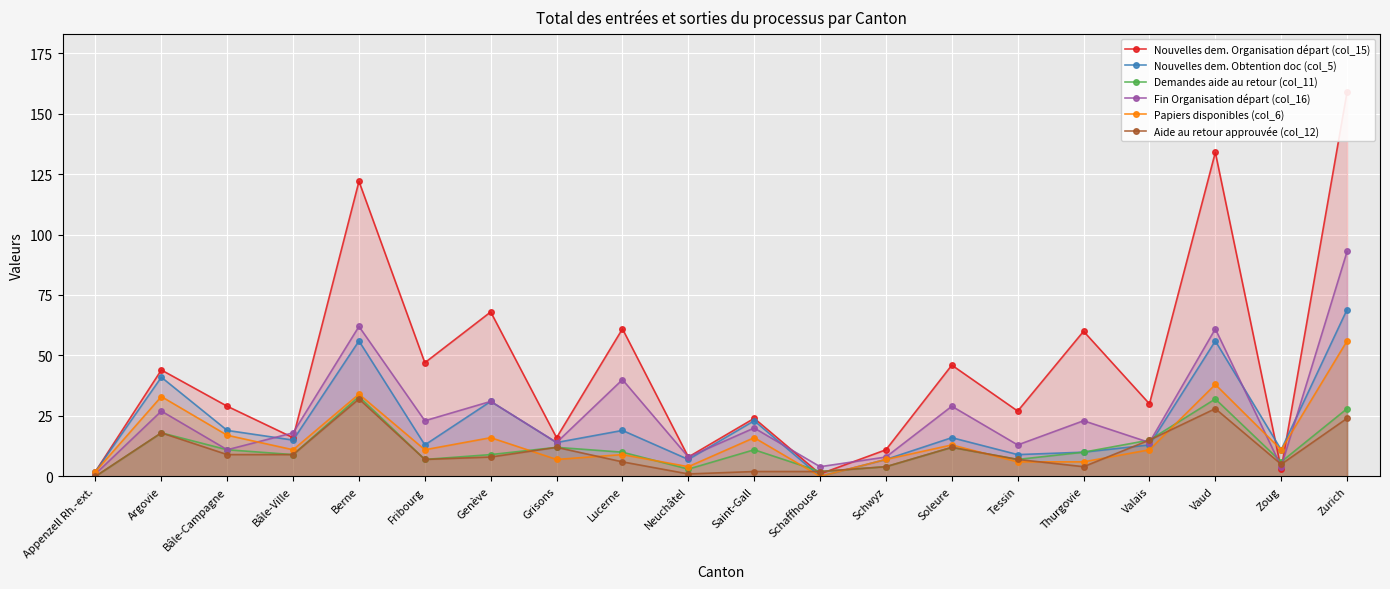

Reading left to right, what are all the values shown in this chart?

Nouvelles dem. Organisation départ (col_15): Appenzell Rh.-ext.=2	Argovie=44	Bâle-Campagne=29	Bâle-Ville=16	Berne=122	Fribourg=47	Genève=68	Grisons=16	Lucerne=61	Neuchâtel=8	Saint-Gall=24	Schaffhouse=1	Schwyz=11	Soleure=46	Tessin=27	Thurgovie=60	Valais=30	Vaud=134	Zoug=3	Zurich=159
Nouvelles dem. Obtention doc (col_5): Appenzell Rh.-ext.=2	Argovie=41	Bâle-Campagne=19	Bâle-Ville=15	Berne=56	Fribourg=13	Genève=31	Grisons=14	Lucerne=19	Neuchâtel=7	Saint-Gall=23	Schaffhouse=0	Schwyz=7	Soleure=16	Tessin=9	Thurgovie=10	Valais=13	Vaud=56	Zoug=11	Zurich=69
Demandes aide au retour (col_11): Appenzell Rh.-ext.=0	Argovie=18	Bâle-Campagne=11	Bâle-Ville=9	Berne=33	Fribourg=7	Genève=9	Grisons=12	Lucerne=10	Neuchâtel=3	Saint-Gall=11	Schaffhouse=2	Schwyz=4	Soleure=12	Tessin=7	Thurgovie=10	Valais=15	Vaud=32	Zoug=6	Zurich=28
Fin Organisation départ (col_16): Appenzell Rh.-ext.=1	Argovie=27	Bâle-Campagne=11	Bâle-Ville=18	Berne=62	Fribourg=23	Genève=31	Grisons=14	Lucerne=40	Neuchâtel=8	Saint-Gall=20	Schaffhouse=4	Schwyz=8	Soleure=29	Tessin=13	Thurgovie=23	Valais=14	Vaud=61	Zoug=4	Zurich=93
Papiers disponibles (col_6): Appenzell Rh.-ext.=2	Argovie=33	Bâle-Campagne=17	Bâle-Ville=11	Berne=34	Fribourg=11	Genève=16	Grisons=7	Lucerne=9	Neuchâtel=4	Saint-Gall=16	Schaffhouse=0	Schwyz=7	Soleure=13	Tessin=6	Thurgovie=6	Valais=11	Vaud=38	Zoug=11	Zurich=56
Aide au retour approuvée (col_12): Appenzell Rh.-ext.=0	Argovie=18	Bâle-Campagne=9	Bâle-Ville=9	Berne=32	Fribourg=7	Genève=8	Grisons=12	Lucerne=6	Neuchâtel=1	Saint-Gall=2	Schaffhouse=2	Schwyz=4	Soleure=12	Tessin=7	Thurgovie=4	Valais=15	Vaud=28	Zoug=5	Zurich=24